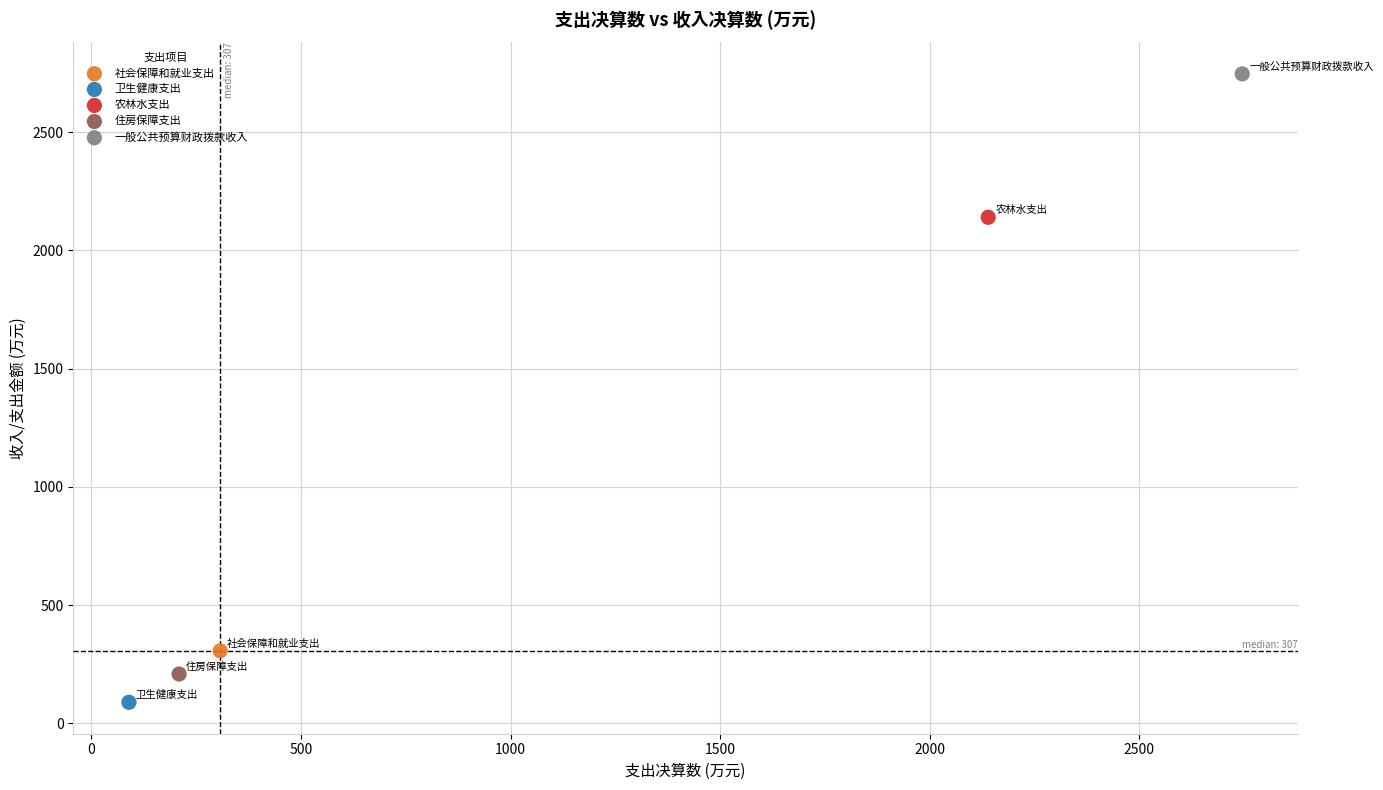

What are all the series names shown in the legend?

社会保障和就业支出, 卫生健康支出, 农林水支出, 住房保障支出, 一般公共预算财政拨款收入